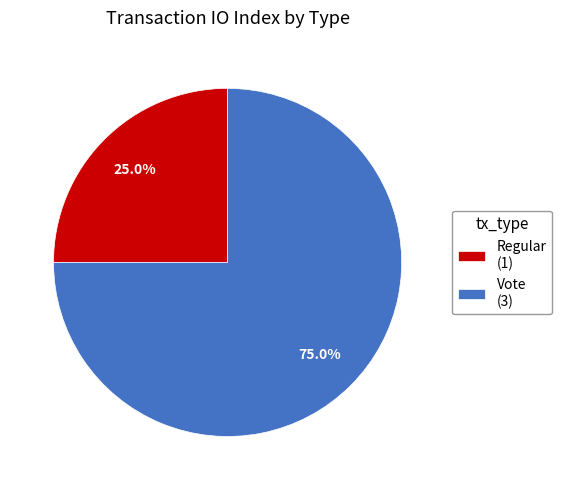

Which slice represents more than half of the pie?

Vote